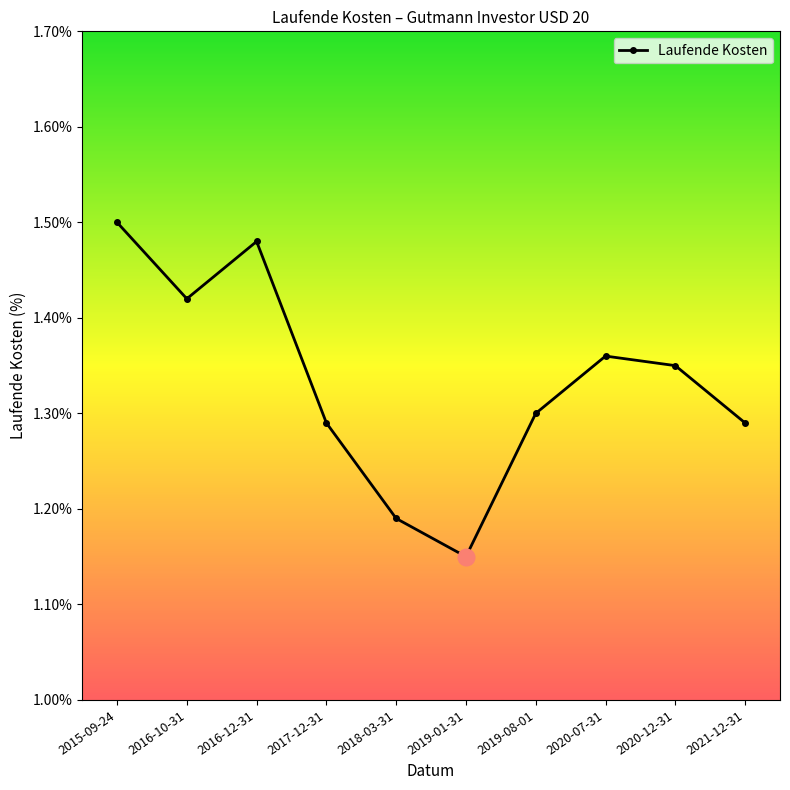

Which category has the highest value across all series?

2015-09-24